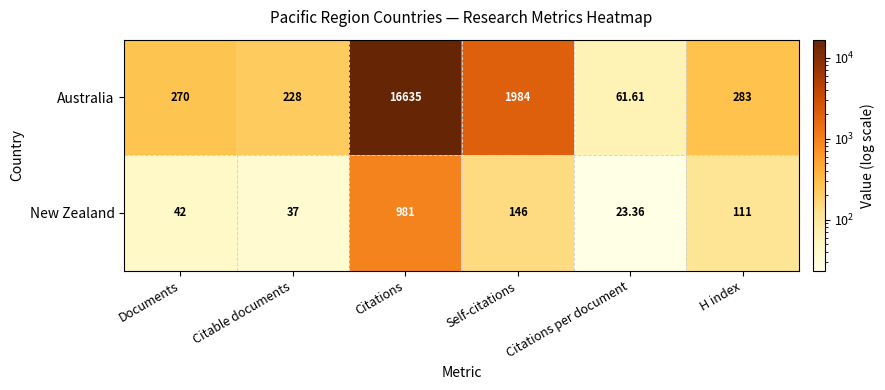

Where is Australia nearest to the value 8348?

Self-citations